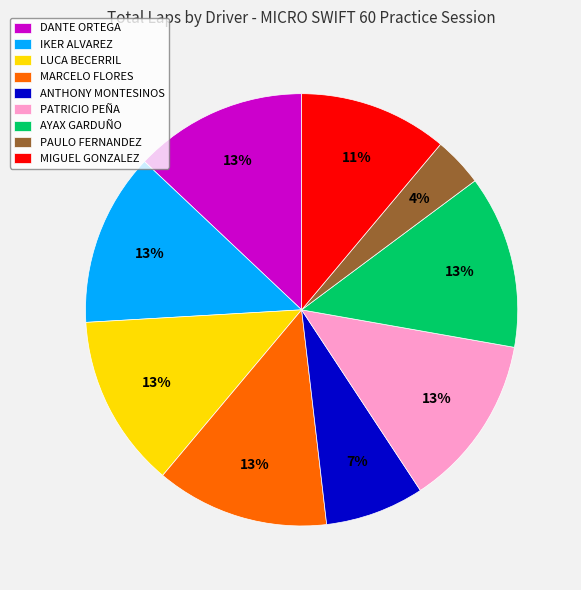

What percentage is the IKER ALVAREZ slice, to the nearest percent?

13%